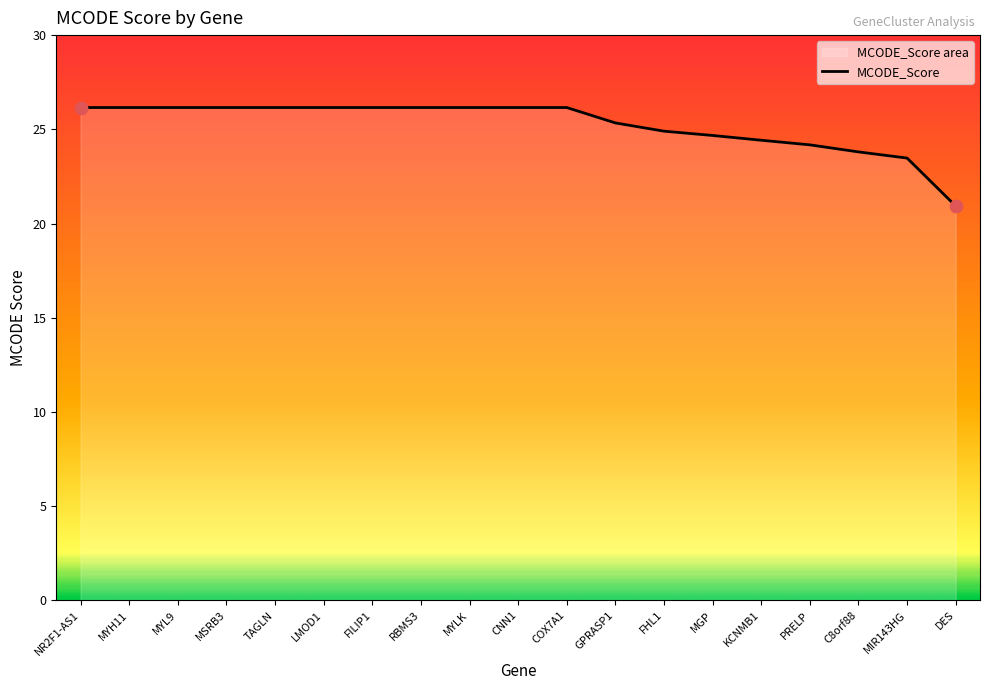

Which has a higher value, MSRB3 or KCNMB1?

MSRB3